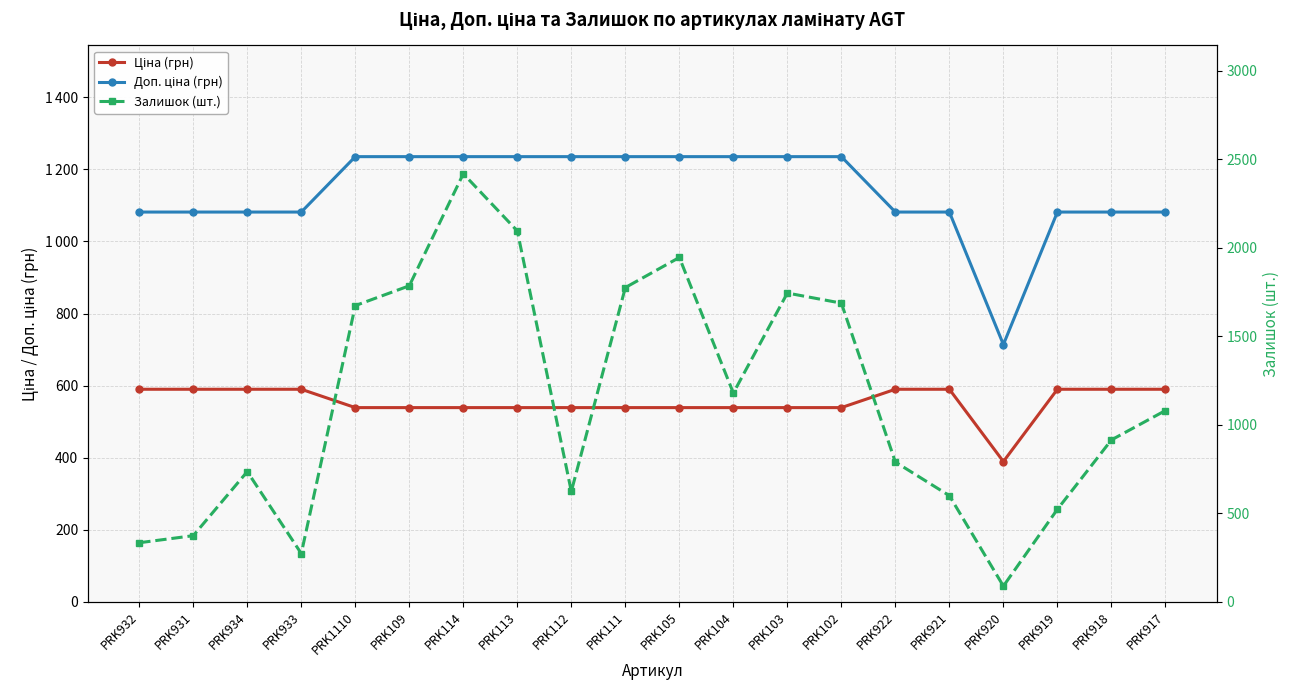

Reading left to right, what are all the values shown in this chart?

Ціна (грн): PRK932=589.9	PRK931=589.9	PRK934=589.9	PRK933=589.9	PRK1110=539.0	PRK109=539.0	PRK114=539.0	PRK113=539.0	PRK112=539.0	PRK111=539.0	PRK105=539.0	PRK104=539.0	PRK103=539.0	PRK102=539.0	PRK922=589.9	PRK921=589.9	PRK920=389.3	PRK919=589.9	PRK918=589.9	PRK917=589.9
Доп. ціна (грн): PRK932=1081.7	PRK931=1081.7	PRK934=1081.7	PRK933=1081.7	PRK1110=1235.4	PRK109=1235.4	PRK114=1235.4	PRK113=1235.4	PRK112=1235.4	PRK111=1235.4	PRK105=1235.4	PRK104=1235.4	PRK103=1235.4	PRK102=1235.4	PRK922=1081.7	PRK921=1081.7	PRK920=714.0	PRK919=1081.7	PRK918=1081.7	PRK917=1081.7
Залишок (шт.): PRK932=334.0	PRK931=374.0	PRK934=736.0	PRK933=273.0	PRK1110=1674.0	PRK109=1786.0	PRK114=2419.0	PRK113=2096.0	PRK112=624.0	PRK111=1776.0	PRK105=1946.0	PRK104=1180.0	PRK103=1745.0	PRK102=1688.0	PRK922=790.0	PRK921=600.0	PRK920=89.0	PRK919=523.0	PRK918=915.0	PRK917=1081.0